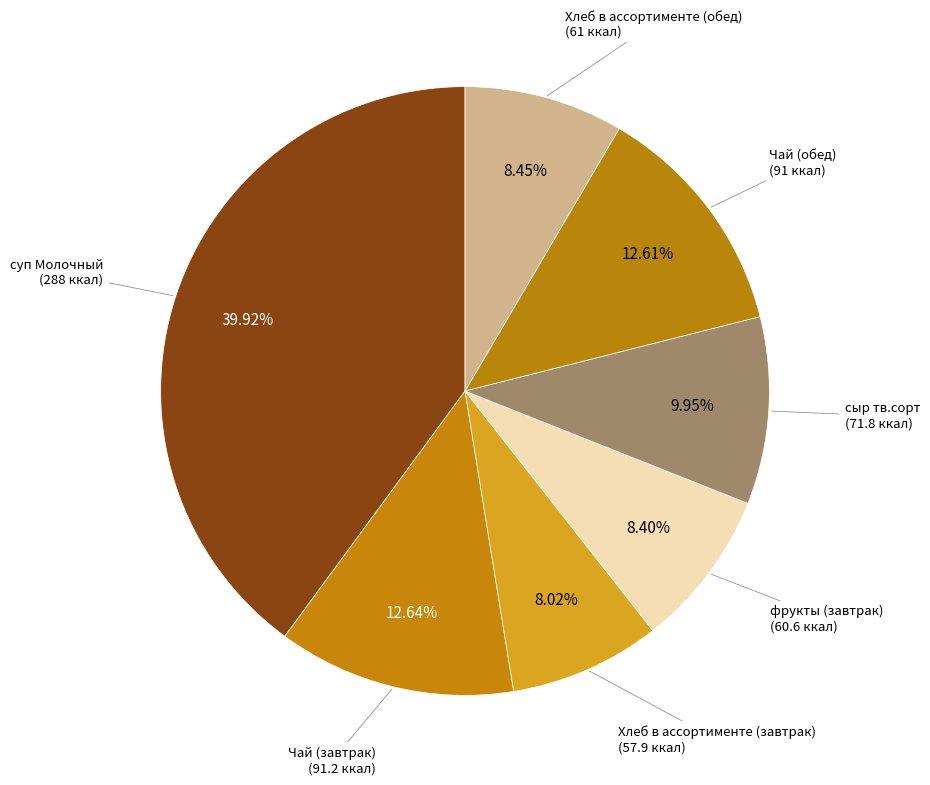

Count the number of slices in the pie.

7